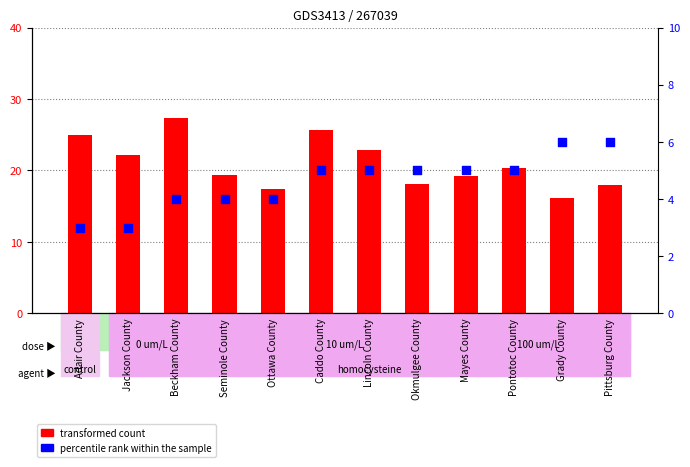

Which series reaches the minimum Y coordinate?

Average Annual Count